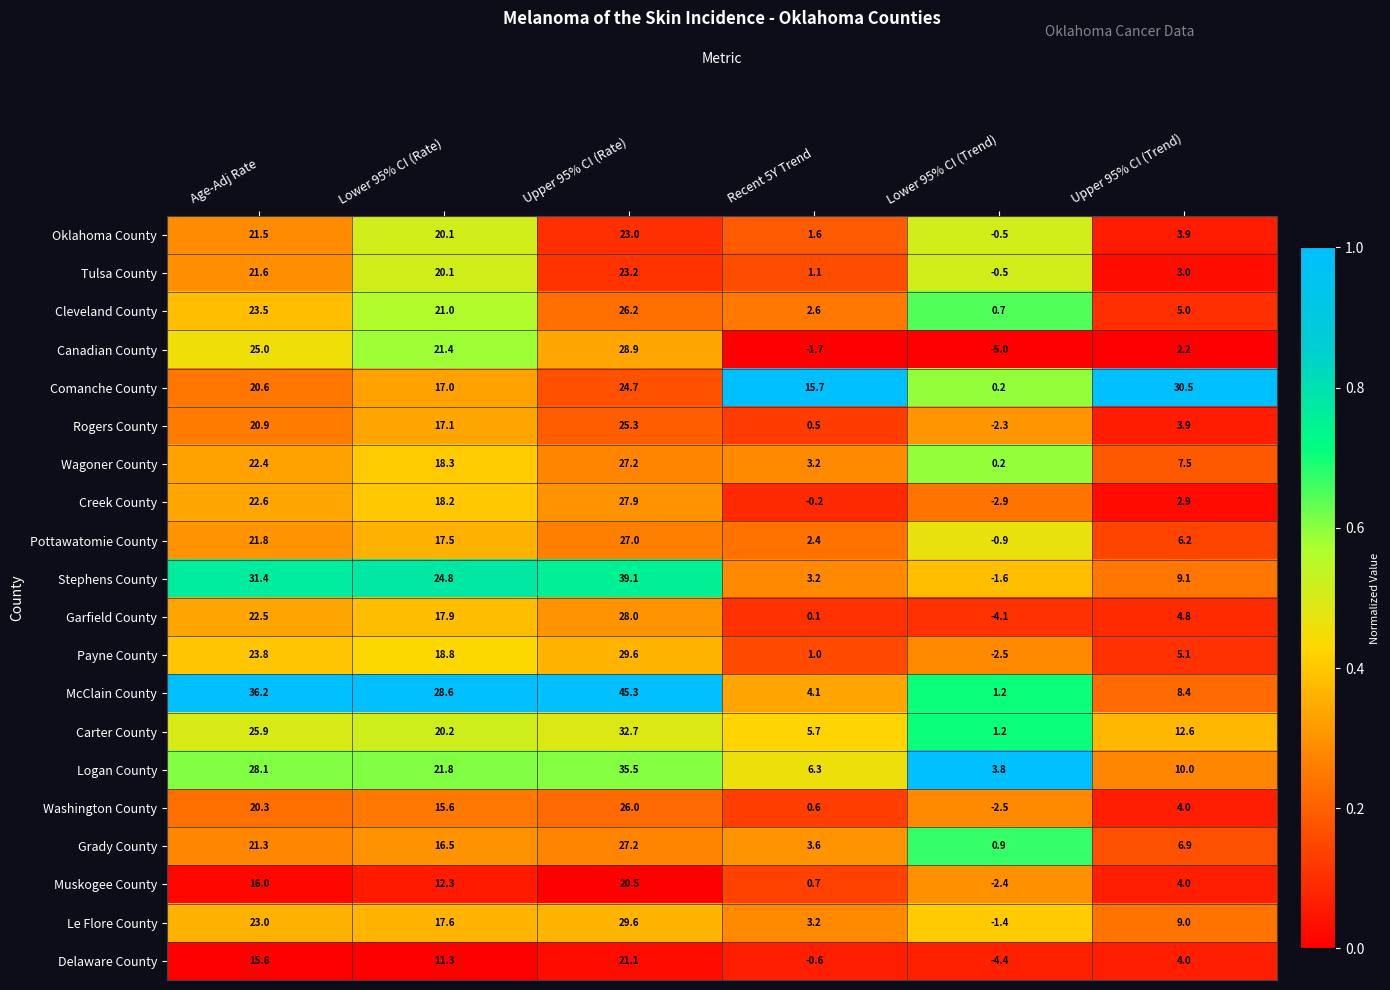

How many categories are shown in the chart?

6